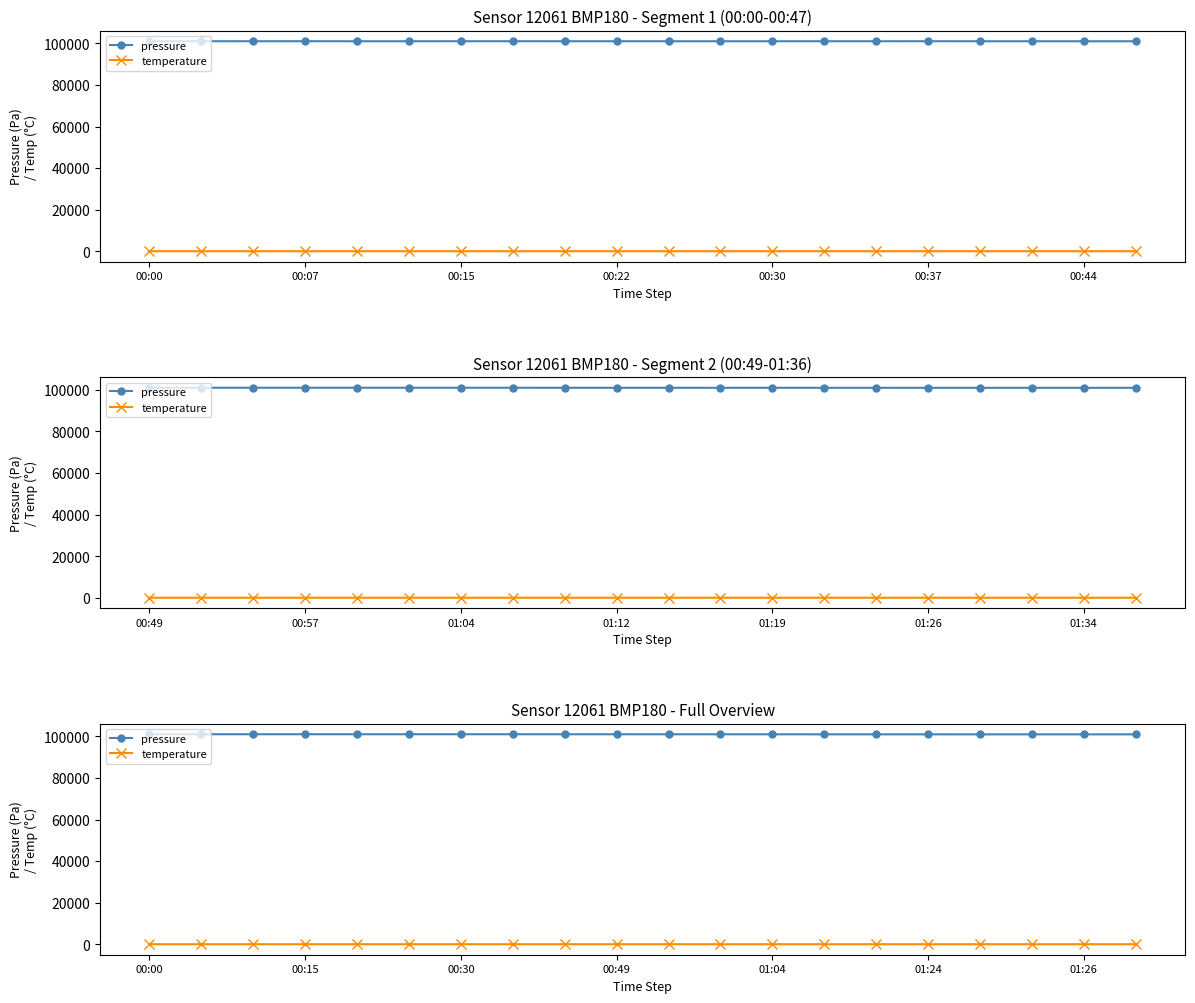

What is the highest value of the pressure series?

101055.0